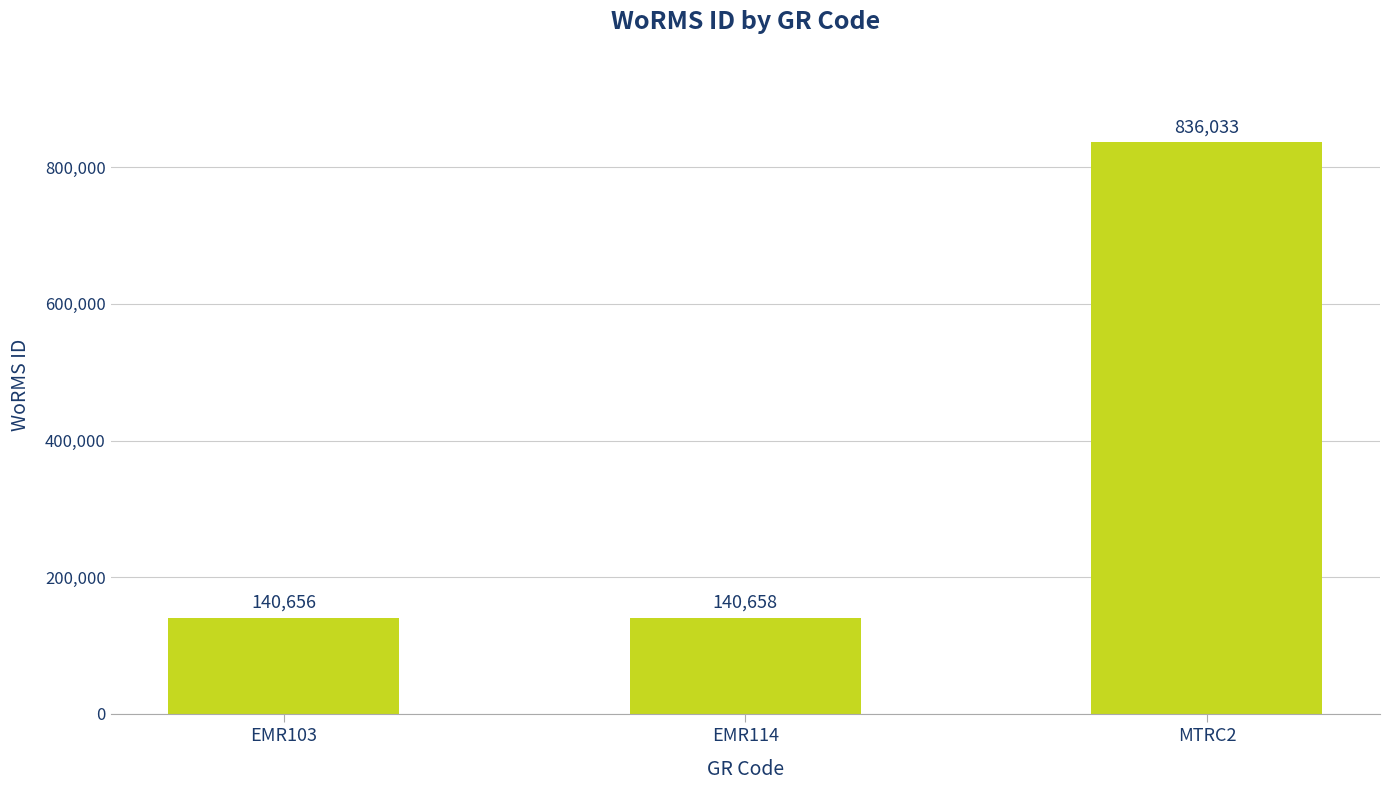

At which category does the chart reach its peak across all series?

MTRC2